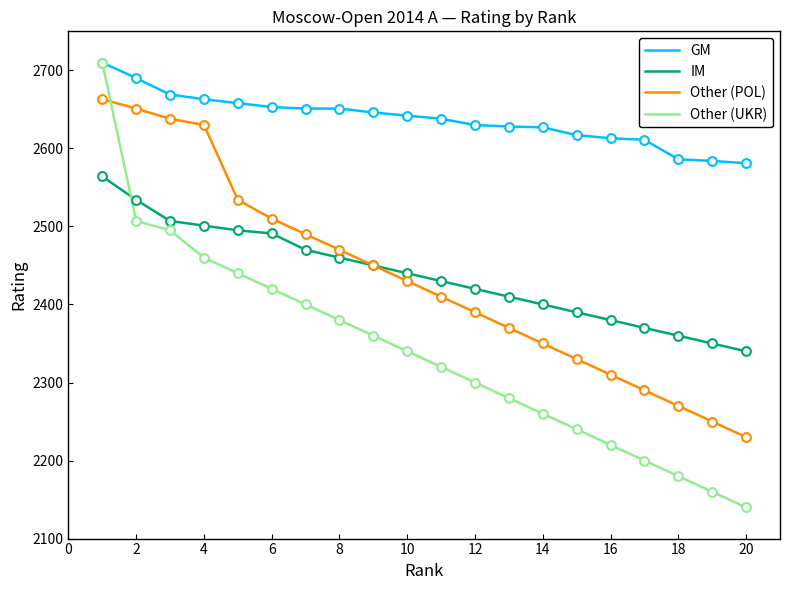

Which series has the largest range (max minus min)?

Other (UKR)